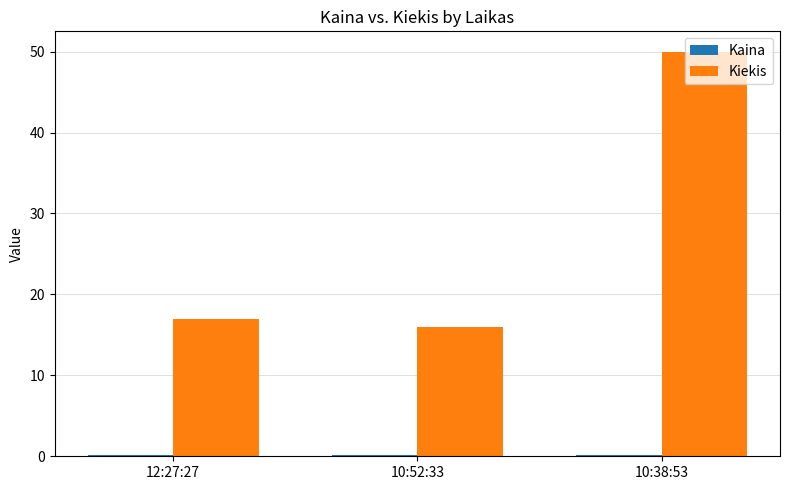

At which category is the sum across all series the highest?

10:38:53